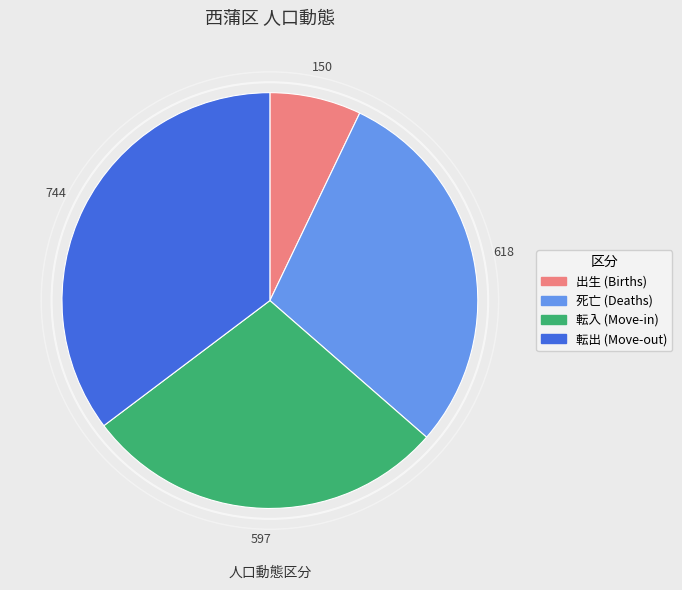

Is there a majority slice in this chart?

No